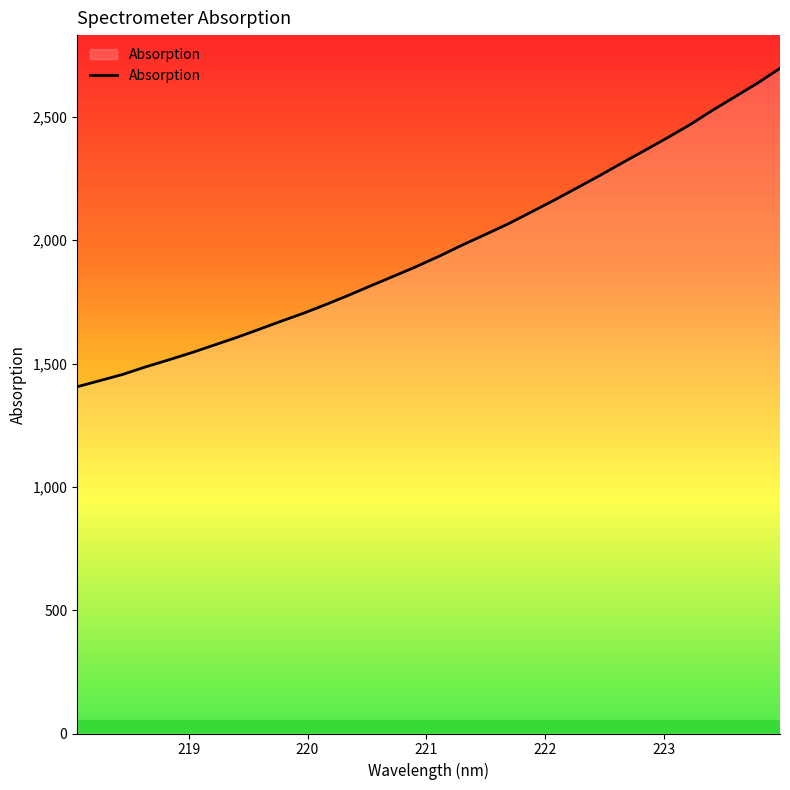

How many values are below 1936?

16